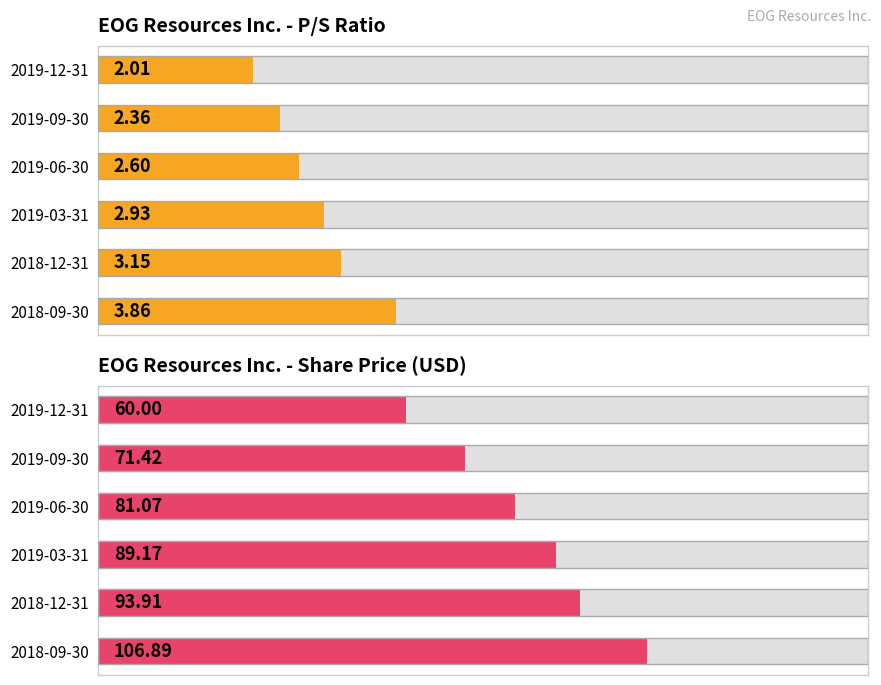

The value of EOG Resources Inc. - Share Price (USD) at 2018-09-30 is 106.9. True or false?

True